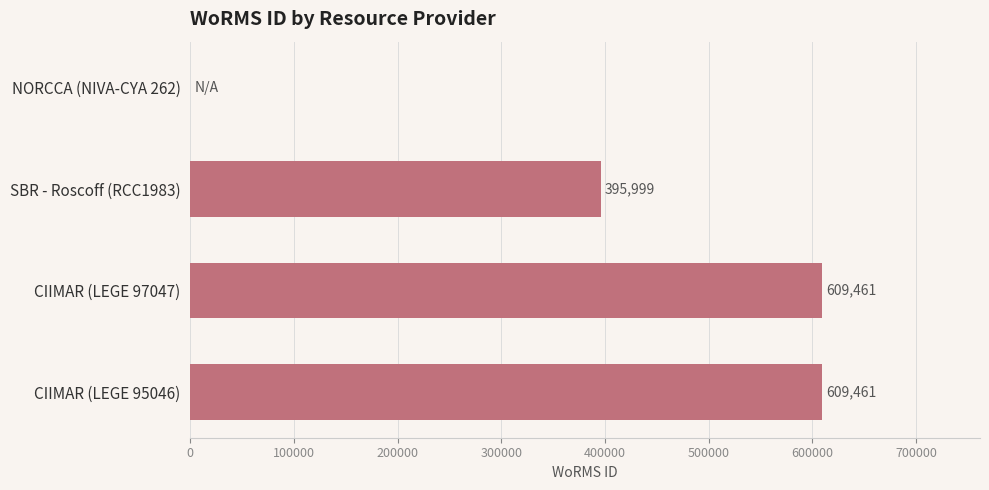

Reading bottom to top, list all the values displayed in this chart.

CIIMAR (LEGE 95046)=609461	CIIMAR (LEGE 97047)=609461	SBR - Roscoff (RCC1983)=395999	NORCCA (NIVA-CYA 262)=0